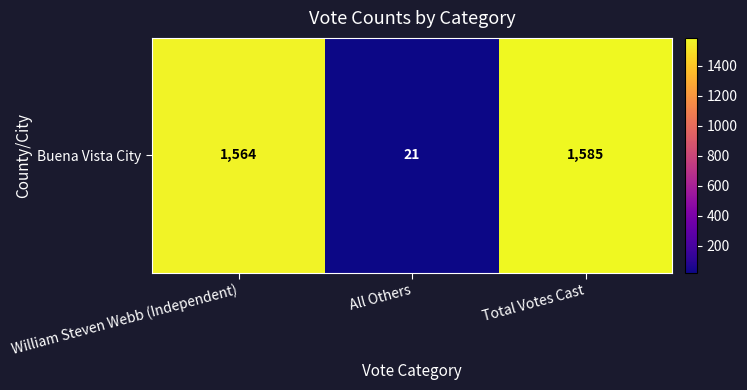

List the labels in order of value, smallest first.

All Others, William Steven Webb (Independent), Total Votes Cast